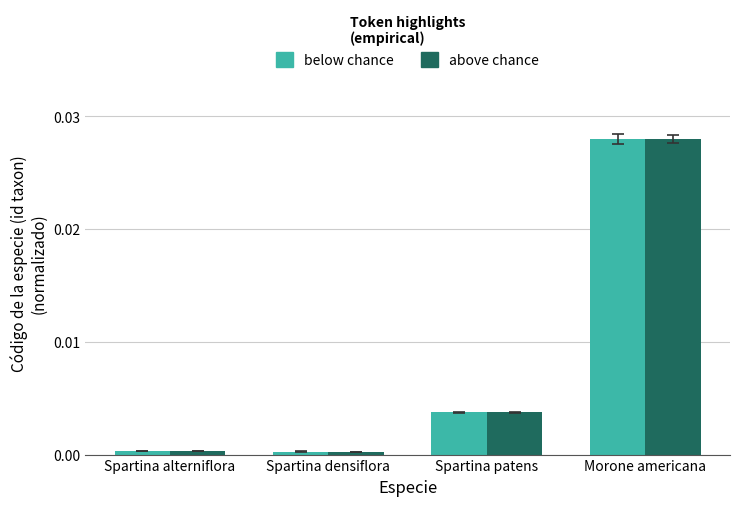

At which label does above chance reach its peak?

Morone americana